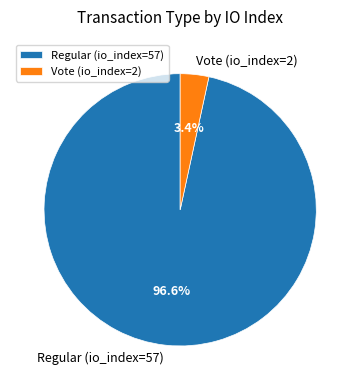

How many slices are in this pie chart?

2